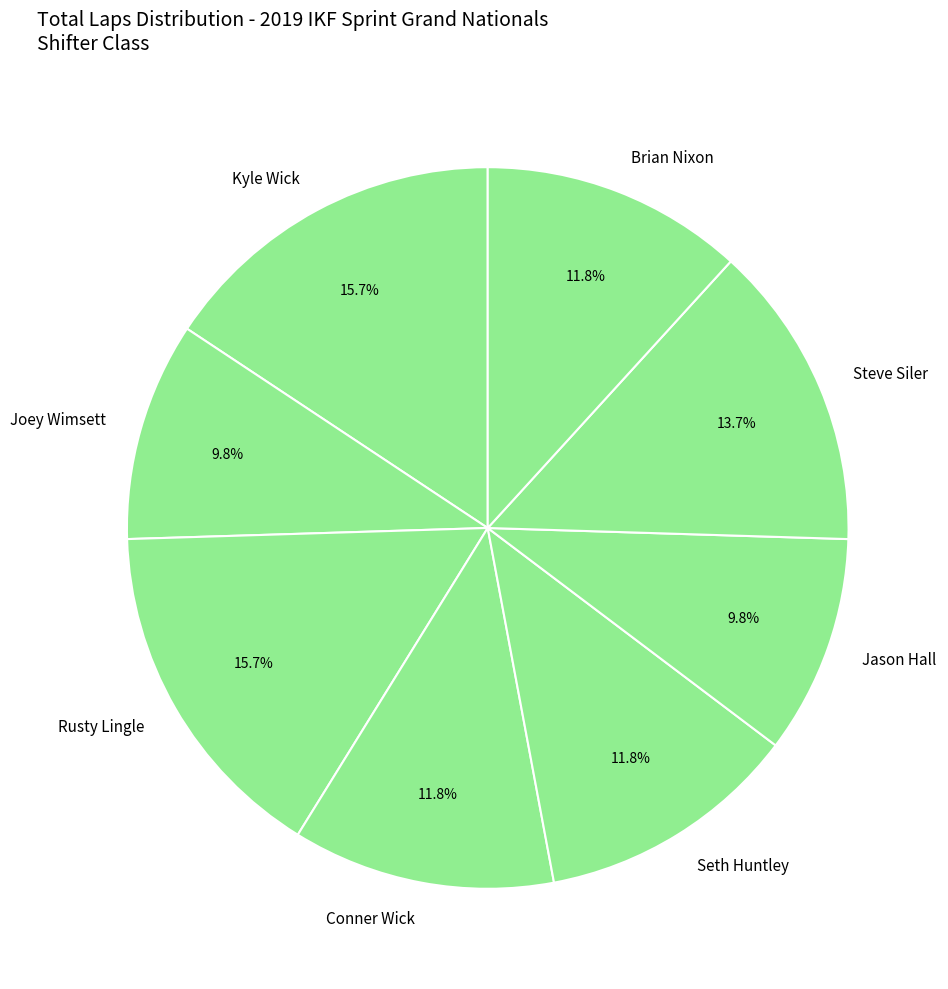

What percentage do Conner Wick and Kyle Wick together represent?

27.5%